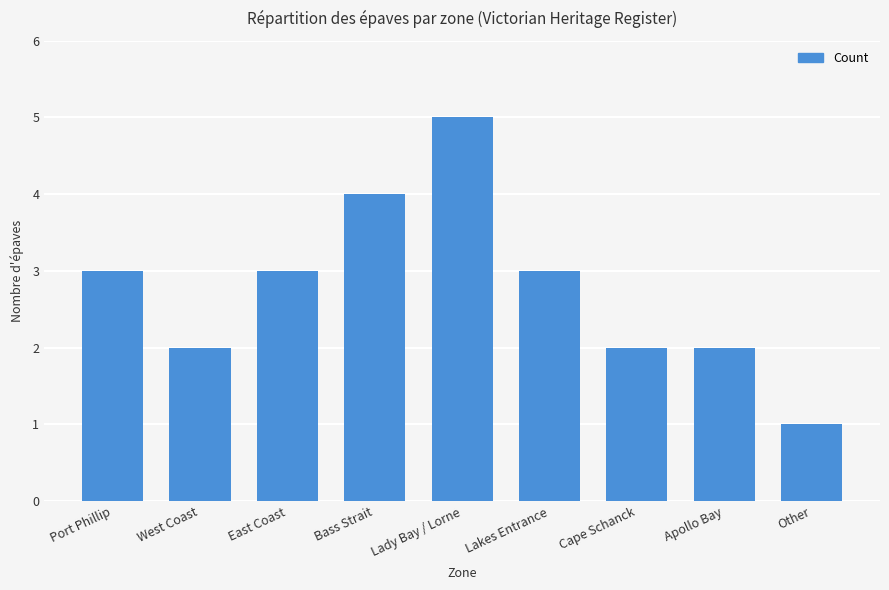

What value does the data have at East Coast?

3